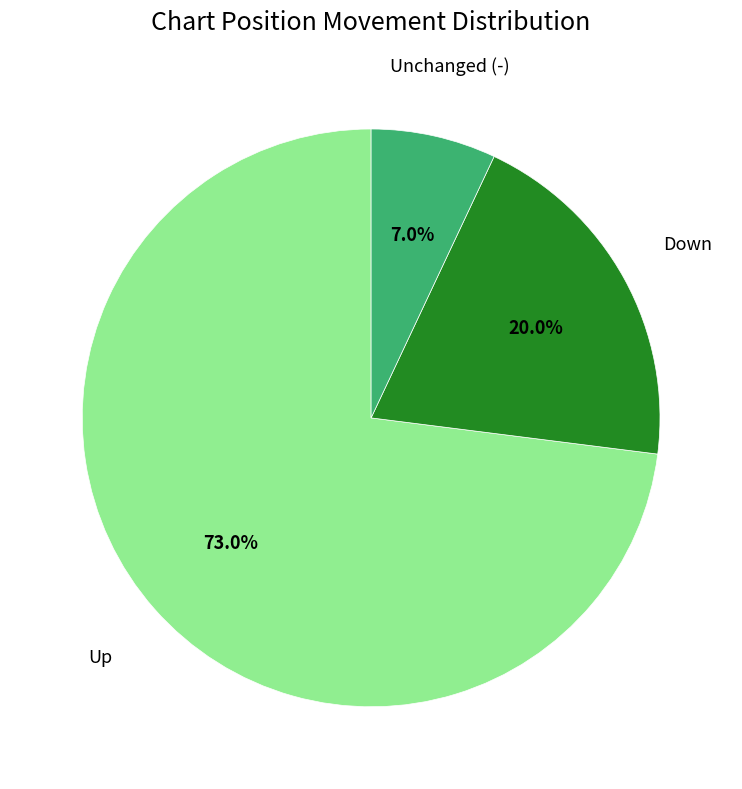

Rank the categories by value from highest to lowest.

Up, Down, Unchanged (-)